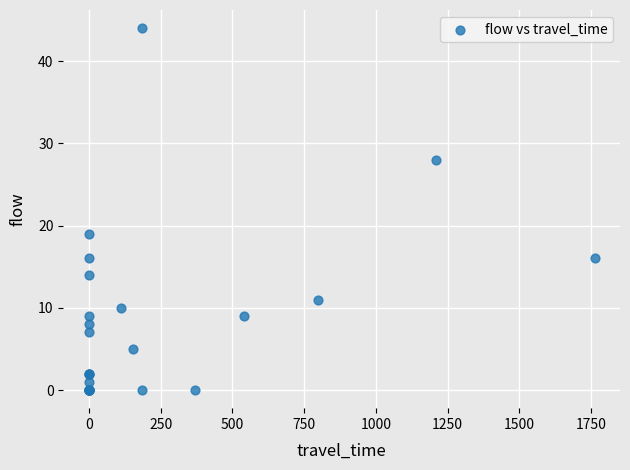

What Y value in the scatter plot is closest to 22?

19